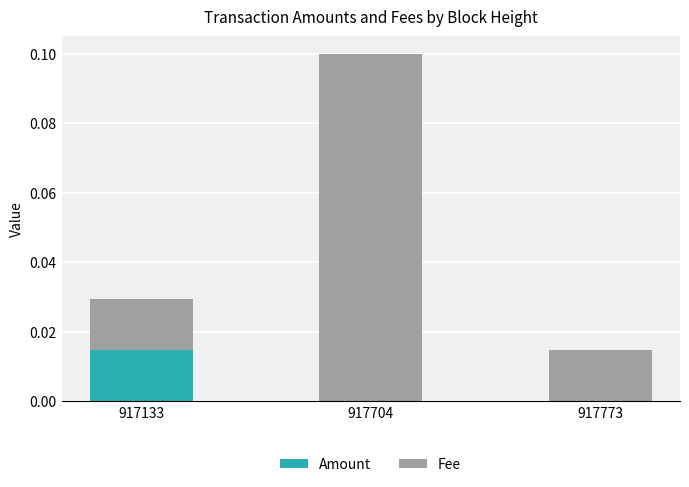

What are all the series names shown in the legend?

Amount, Fee